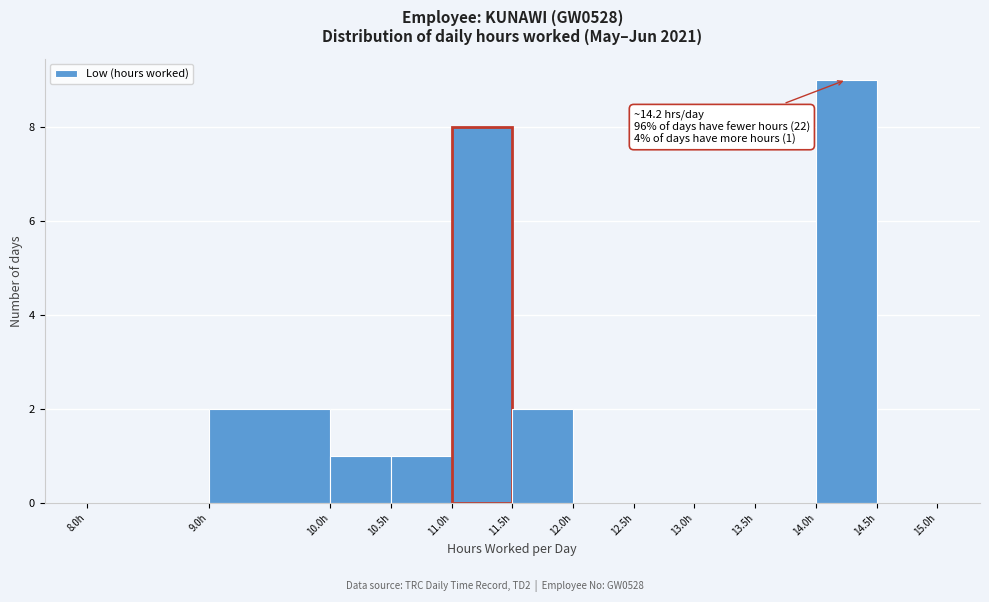

Over which range of the x-axis is the bar tallest?

14.0 to 14.5